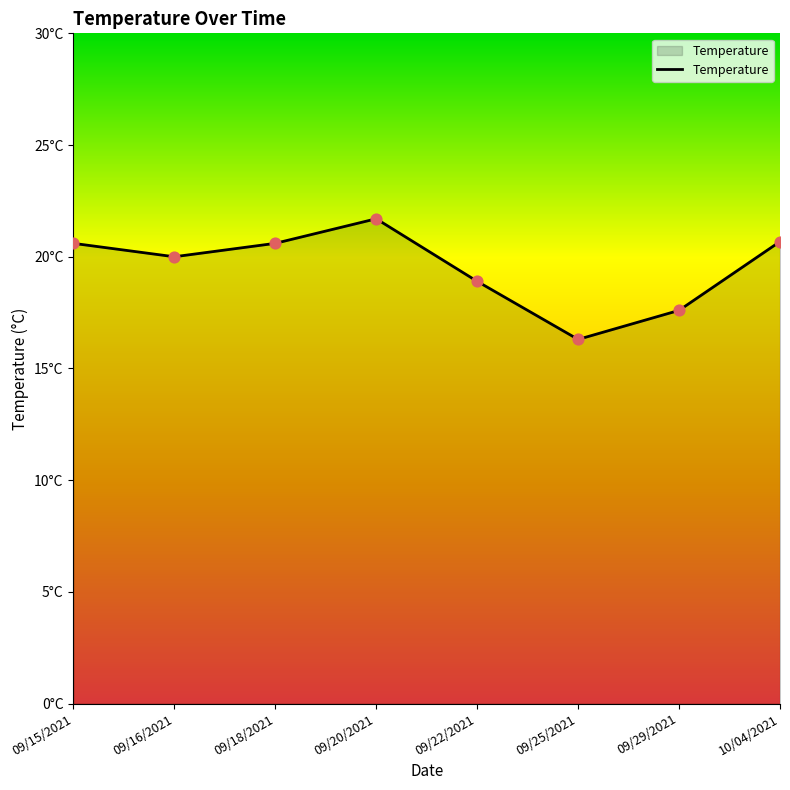

Approximately how many times larger is the value at 10/04/2021 compared to 09/15/2021?

1.0